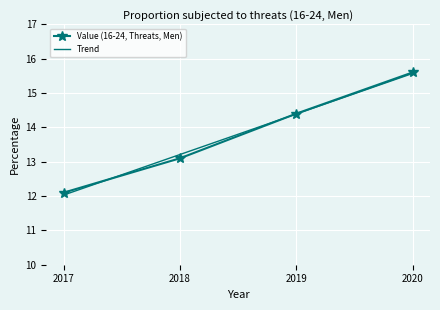

Which series changed the most between 2018 and 2019?

Value (16-24, Threats, Men)